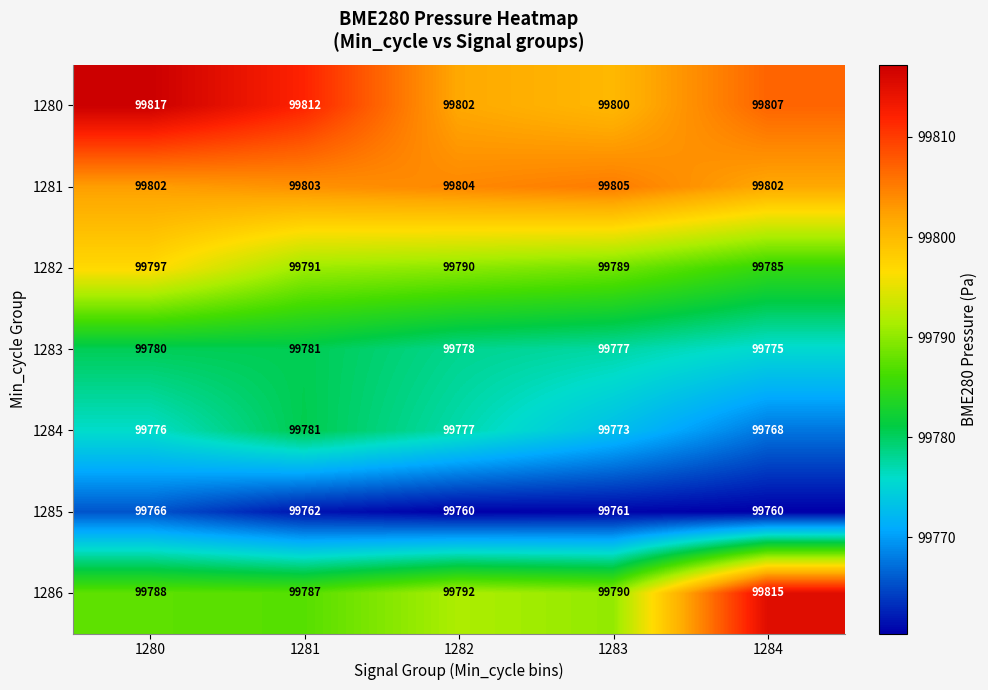

What is the difference between the 1280 values at 1283 and 1280?

17